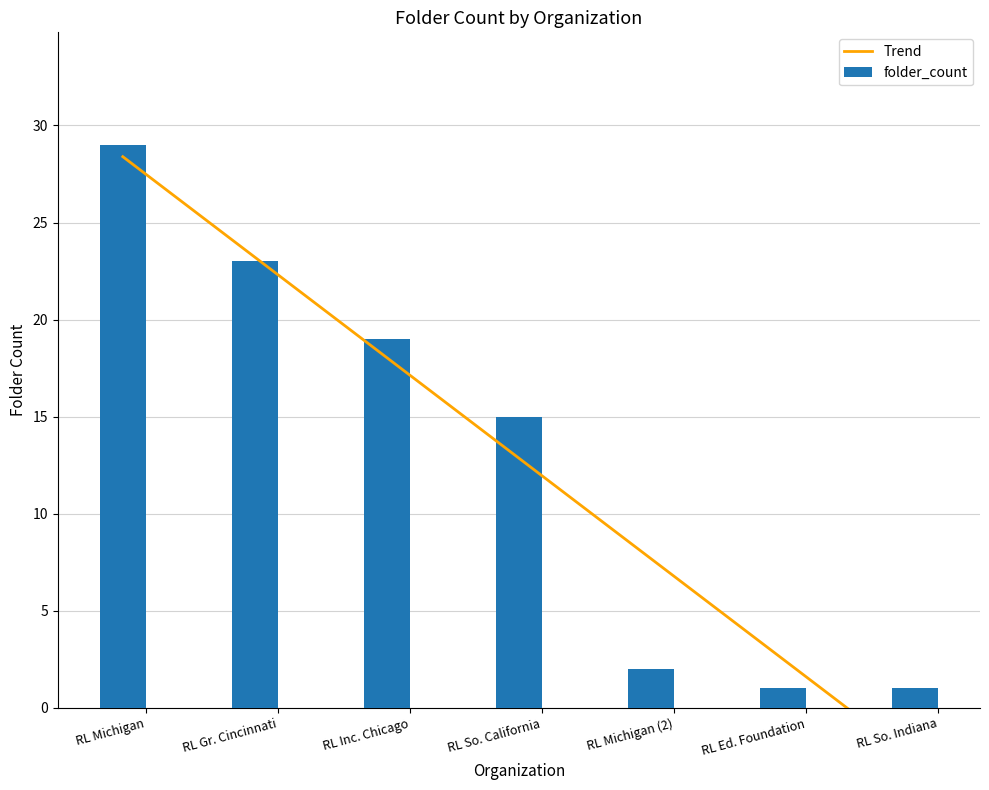

What is the maximum value for folder_count?

29